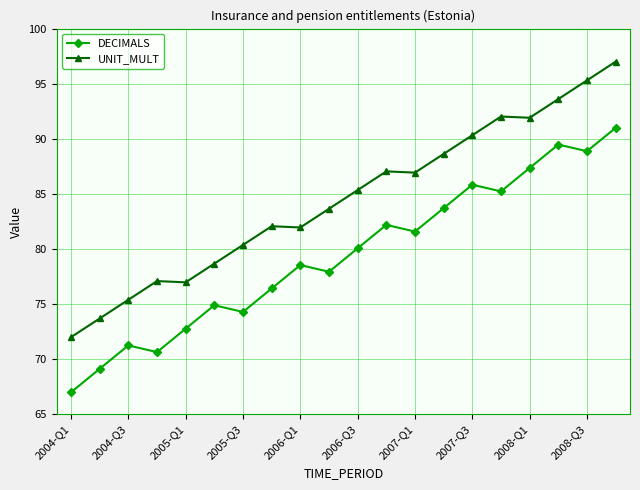

How many series are shown in this chart?

2